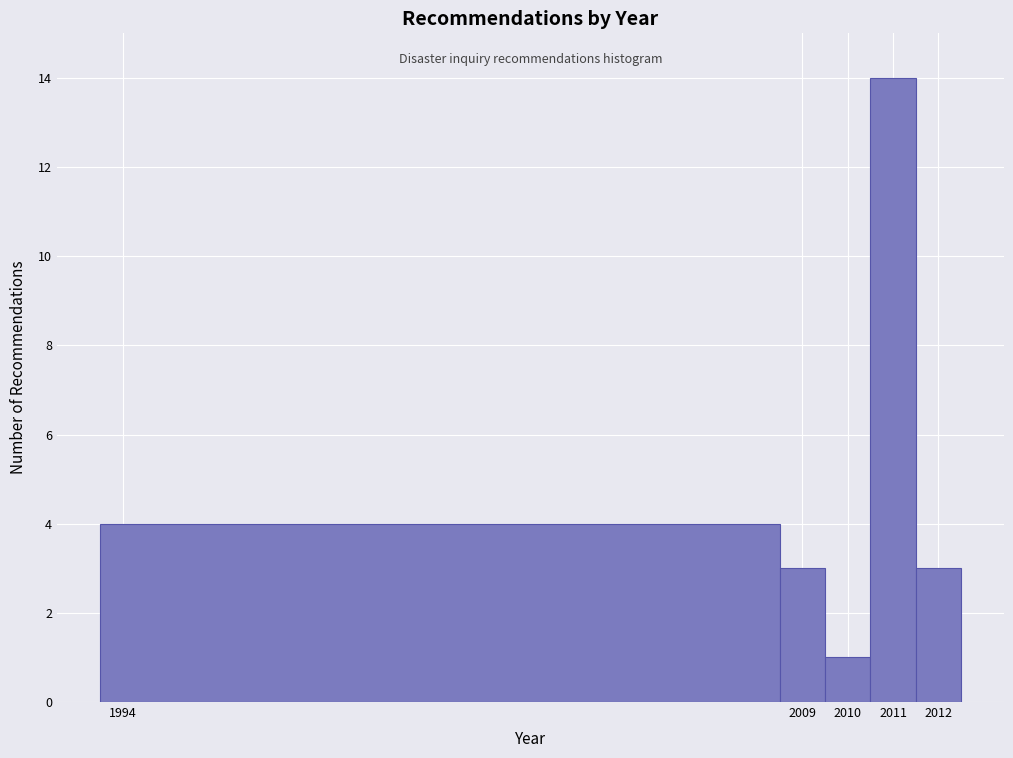

How tall is the bar that spans 2010.5 to 2011.5 on the x-axis? The values are not printed on the chart, so give them approximately, as read against the axis.

14